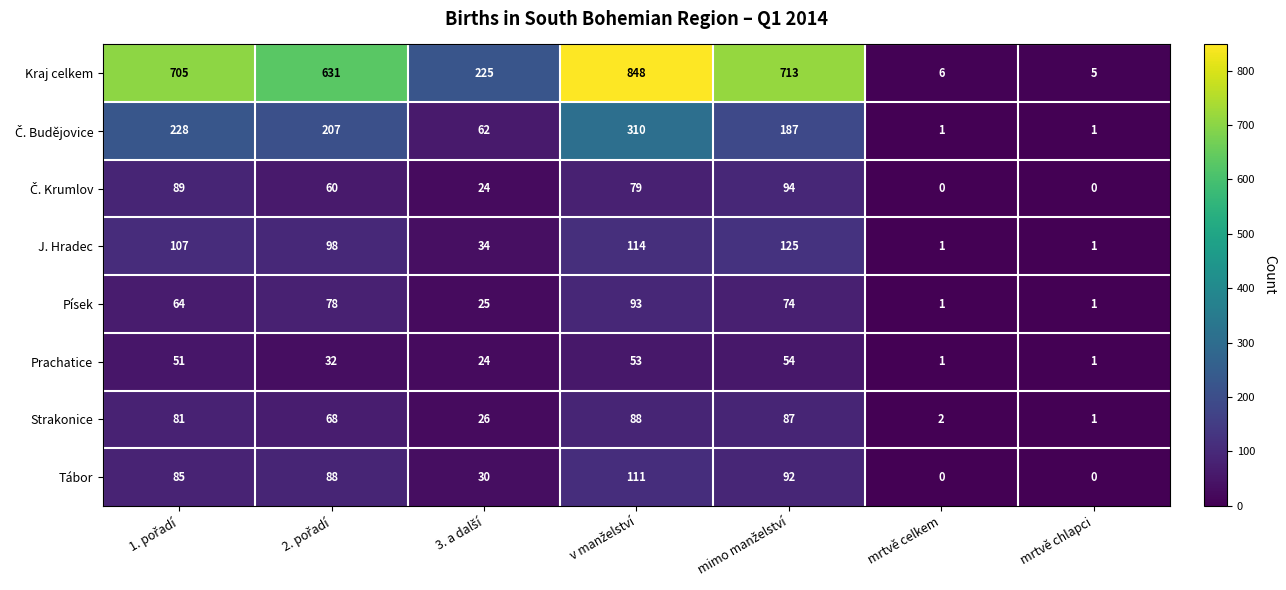

What is the maximum value for Kraj celkem?

848